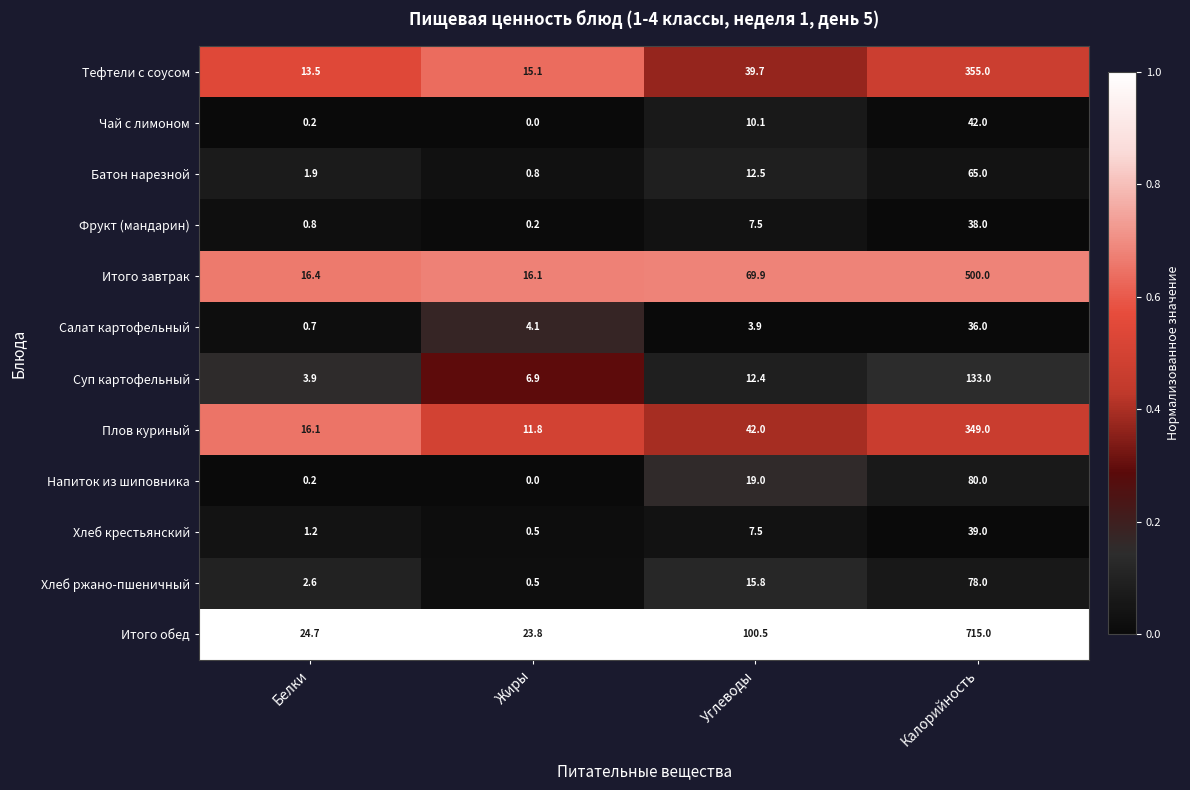

The Салат картофельный series shows 36.0 at Калорийность. True or false?

True